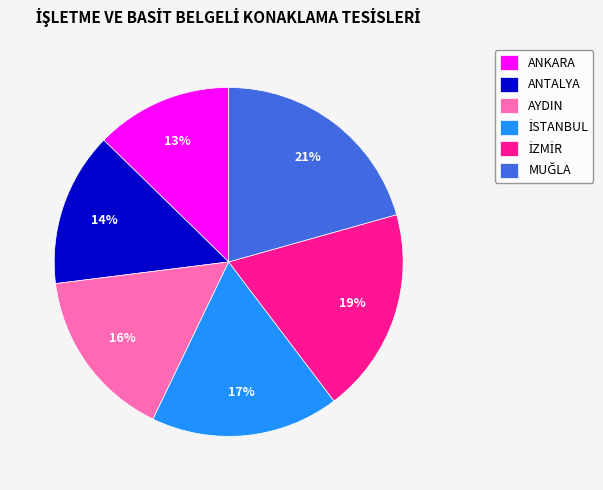

To the nearest percent, what percentage of the pie is ANTALYA?

14%